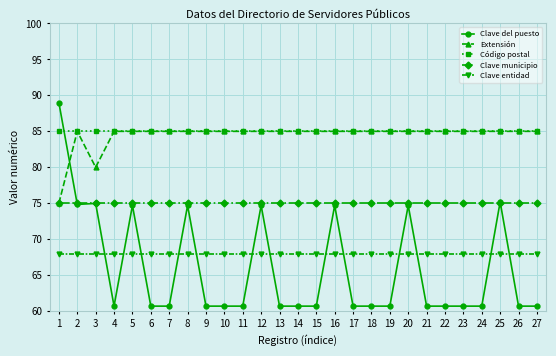

Is this an area chart (filled region under the line)?

No